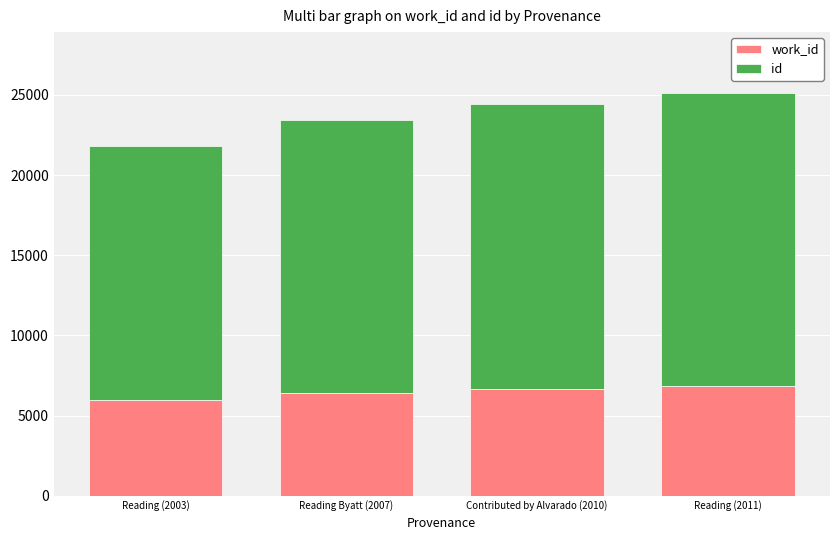

Count the number of categories in the chart.

4